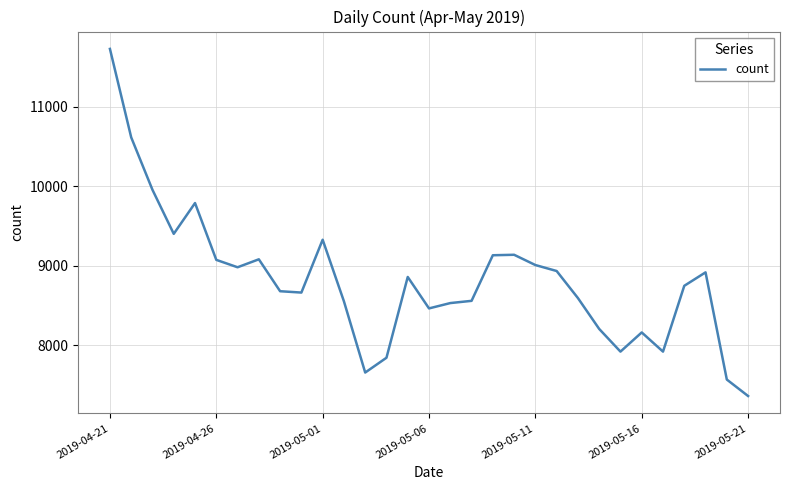

What is the maximum value shown in the chart?

11725